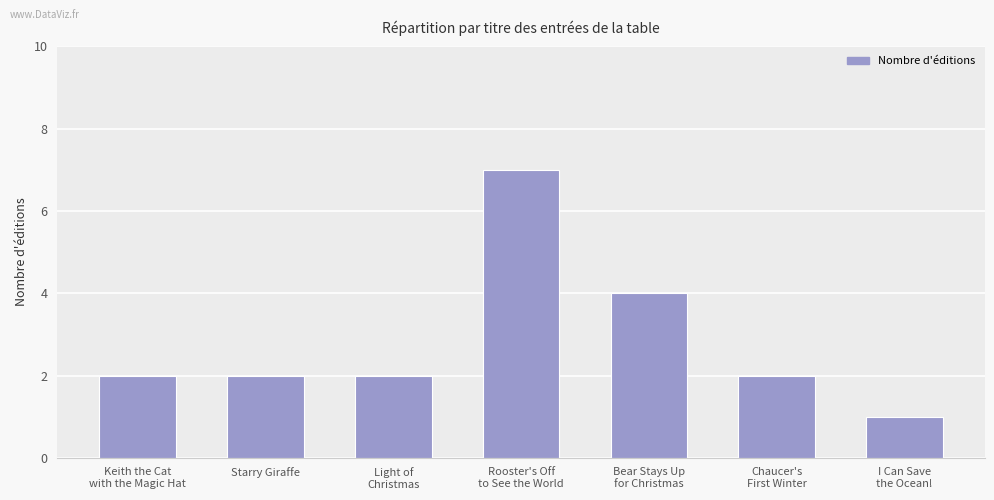

Reading right to left, what are all the values shown in this chart?

1	2	4	7	2	2	2